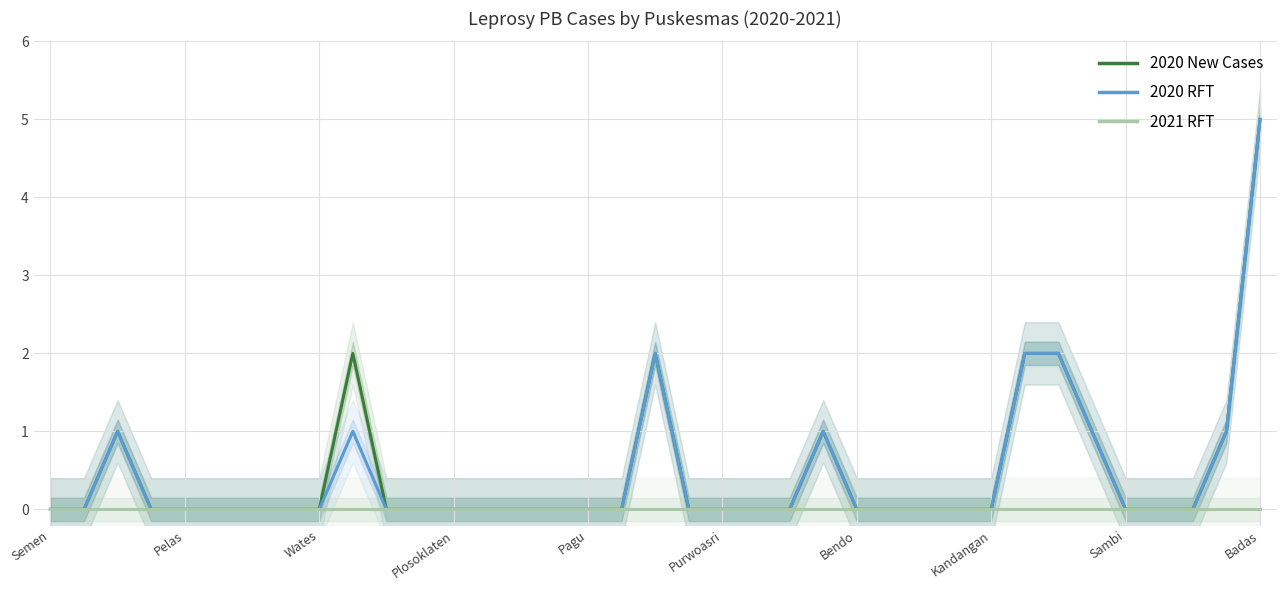

What is the maximum value shown in the chart?

5